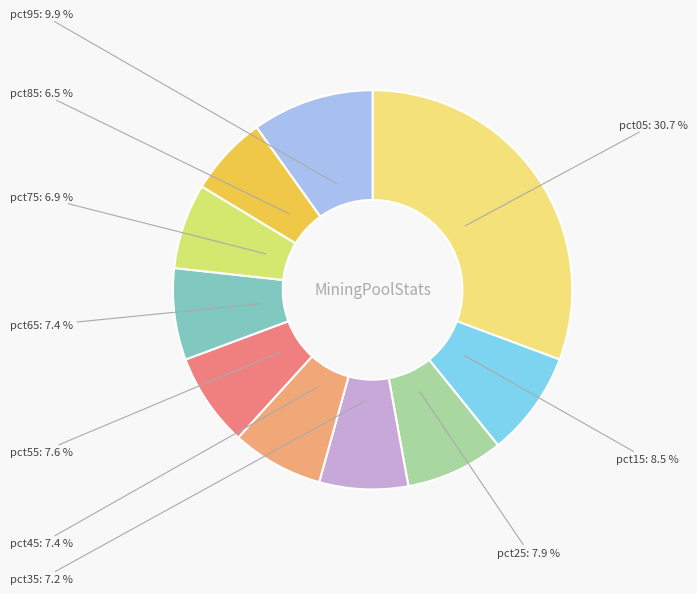

Does pct65 represent more than half of the total?

No